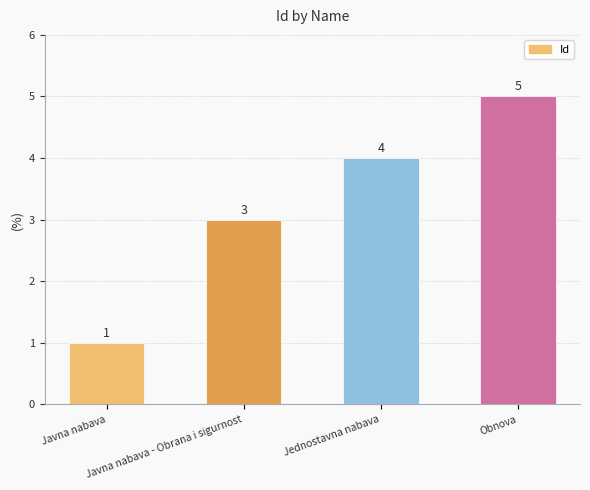

What is the label of the 2nd bar from the right?

Jednostavna nabava